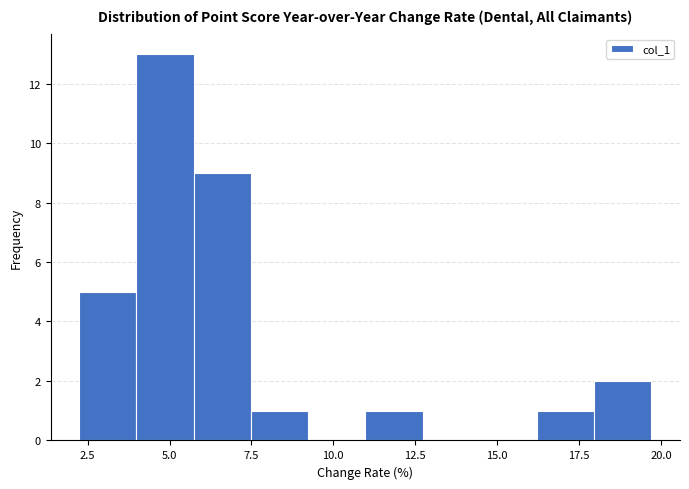

Around what value on the x-axis is the tallest bar? Give the approximate position of its centre, as read against the axis.

5.0